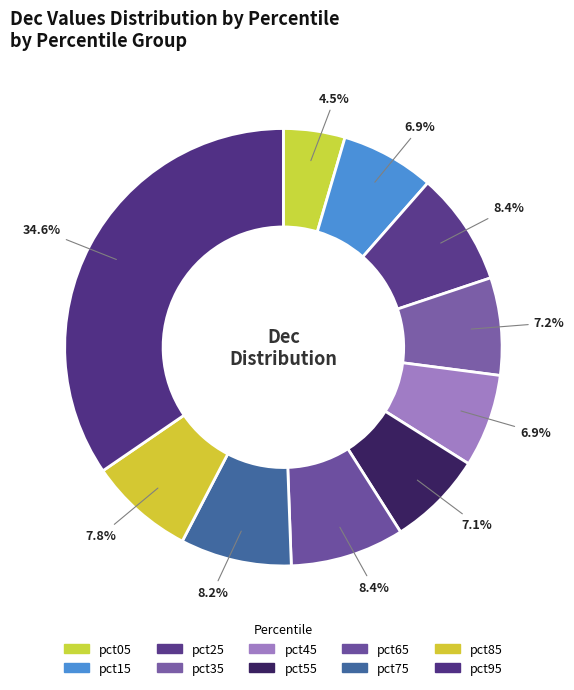

How many segments does this pie chart have?

10